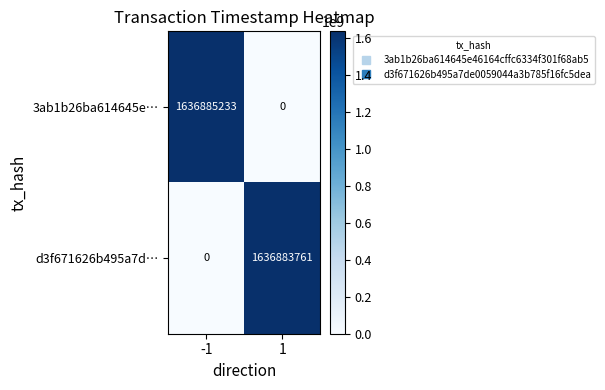

Which series has the widest spread of values?

3ab1b26ba614645e…